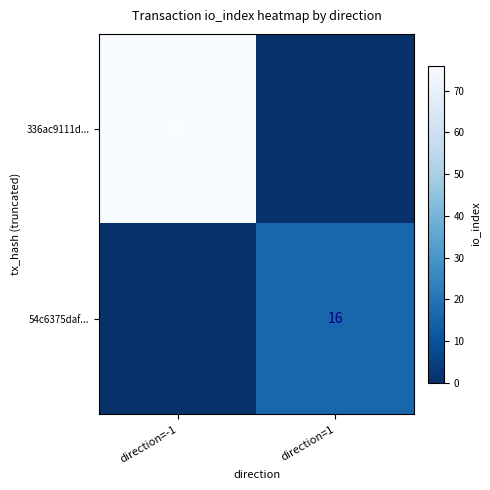

How many categories are shown in the chart?

2